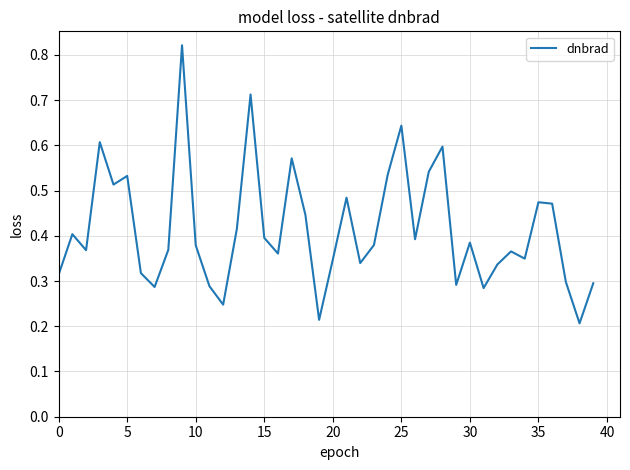

The chart shows a value of 0.6 at 10. True or false?

False